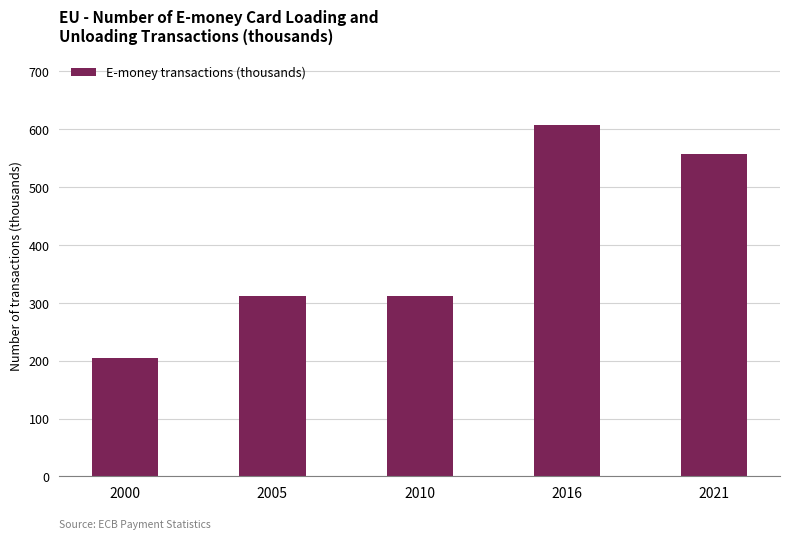

At which category does the chart reach its peak across all series?

2016